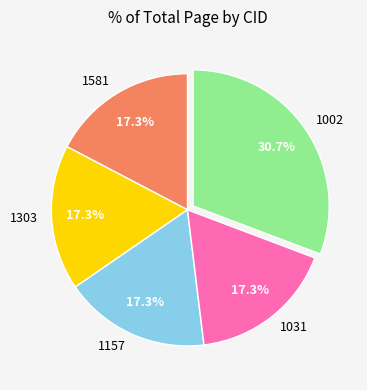

How much of the chart is everything except 1002?

69.3%